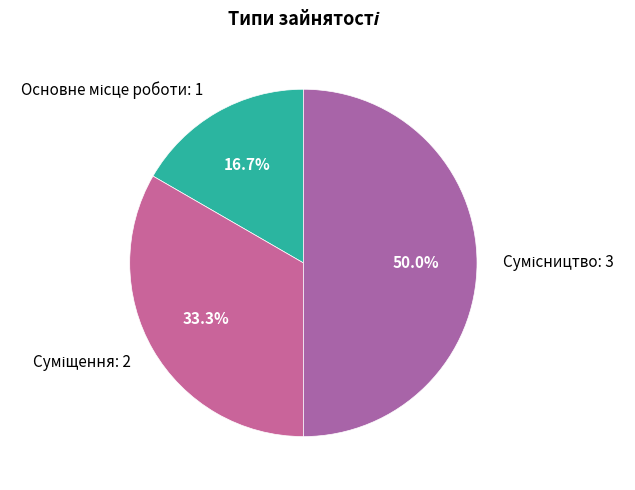

Which slice is the largest?

Сумісництво